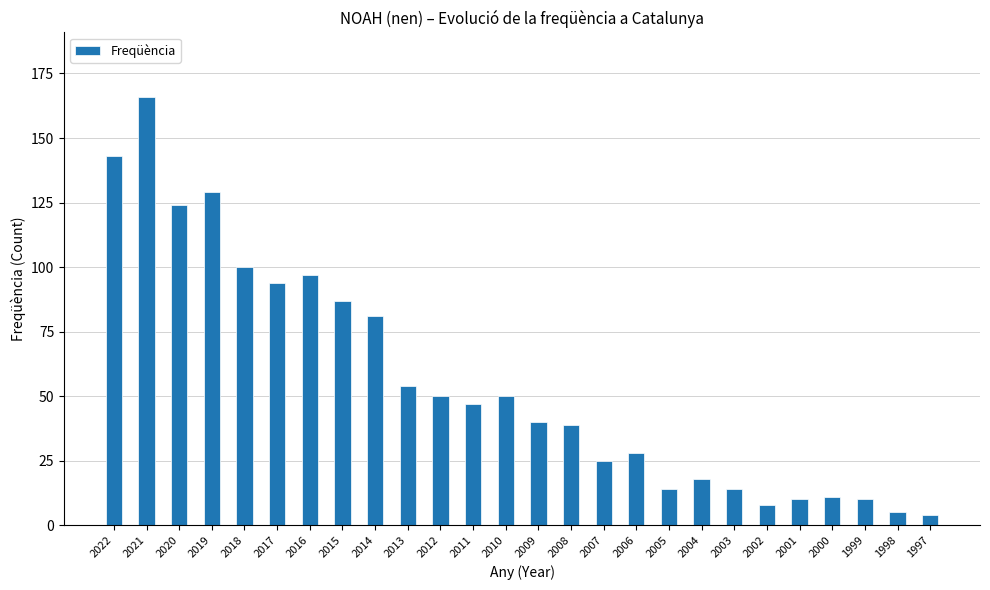

Reading right to left, what are all the values shown in this chart?

1997=4	1998=5	1999=10	2000=11	2001=10	2002=8	2003=14	2004=18	2005=14	2006=28	2007=25	2008=39	2009=40	2010=50	2011=47	2012=50	2013=54	2014=81	2015=87	2016=97	2017=94	2018=100	2019=129	2020=124	2021=166	2022=143